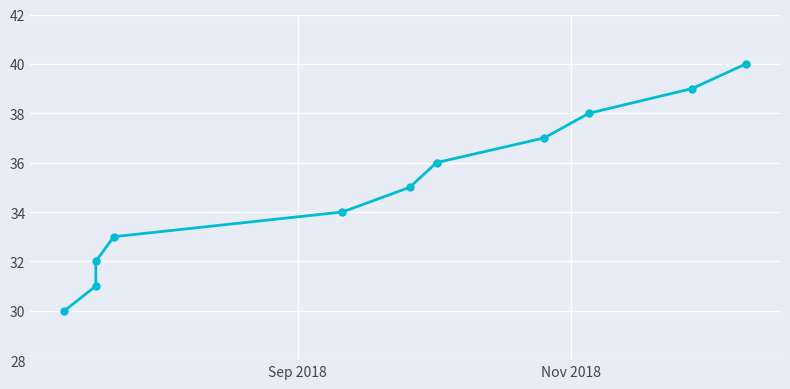

How many categories are shown in the chart?

11